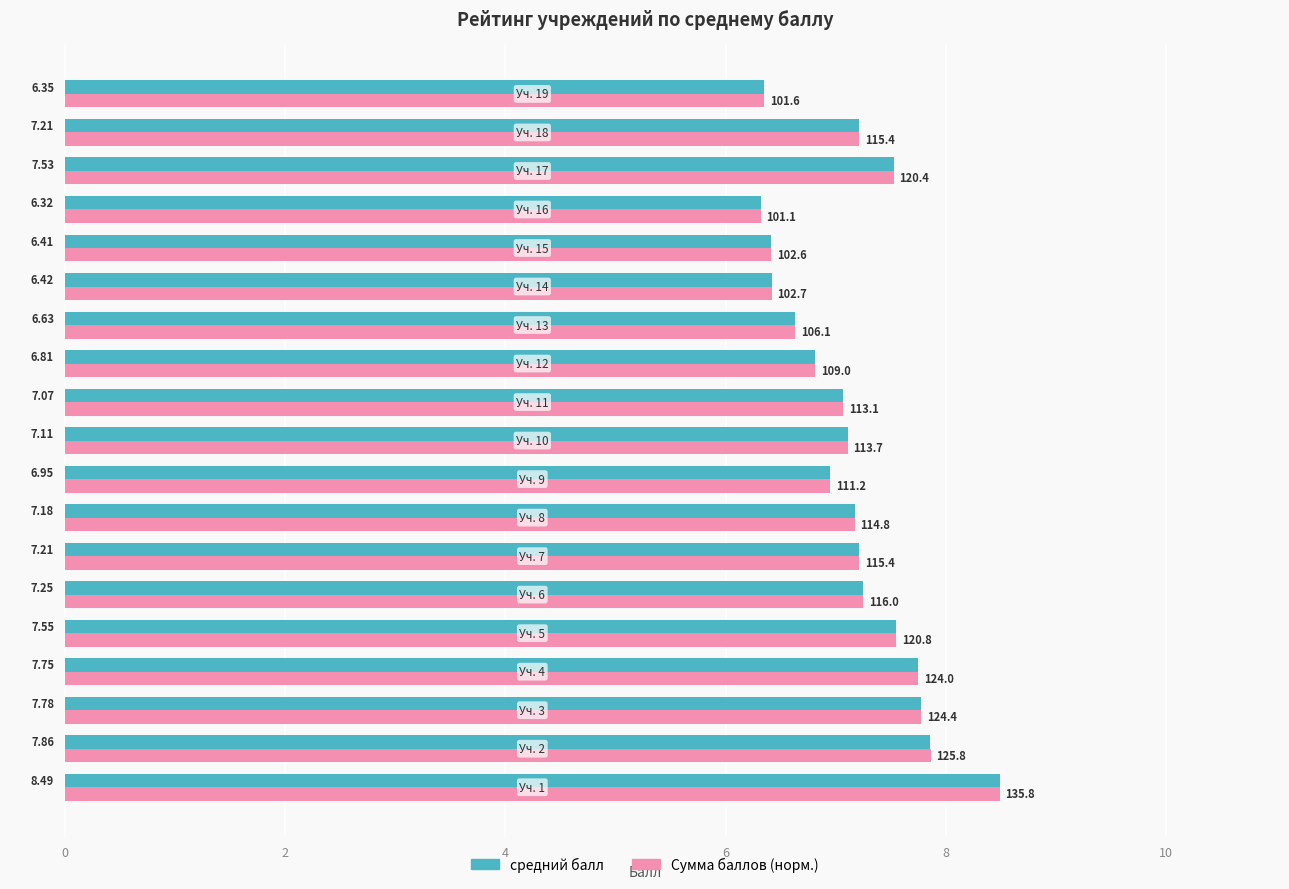

At how many categories does at least one series exceed 7?

12